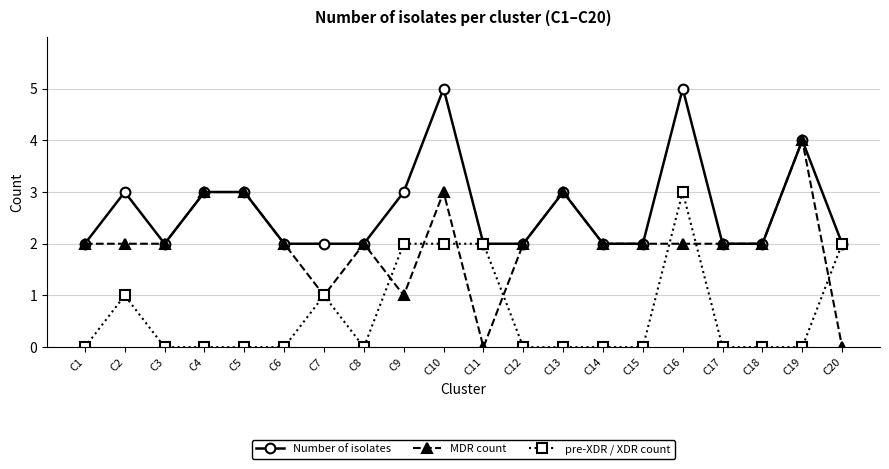

What is the difference between the second highest and minimum values in the MDR count series?

3